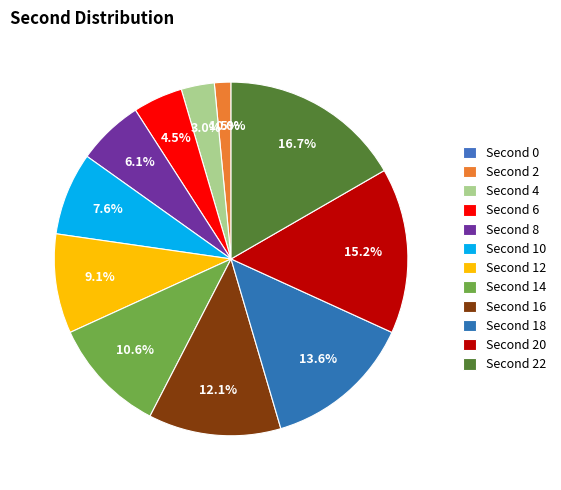

How many slices are in this pie chart?

12